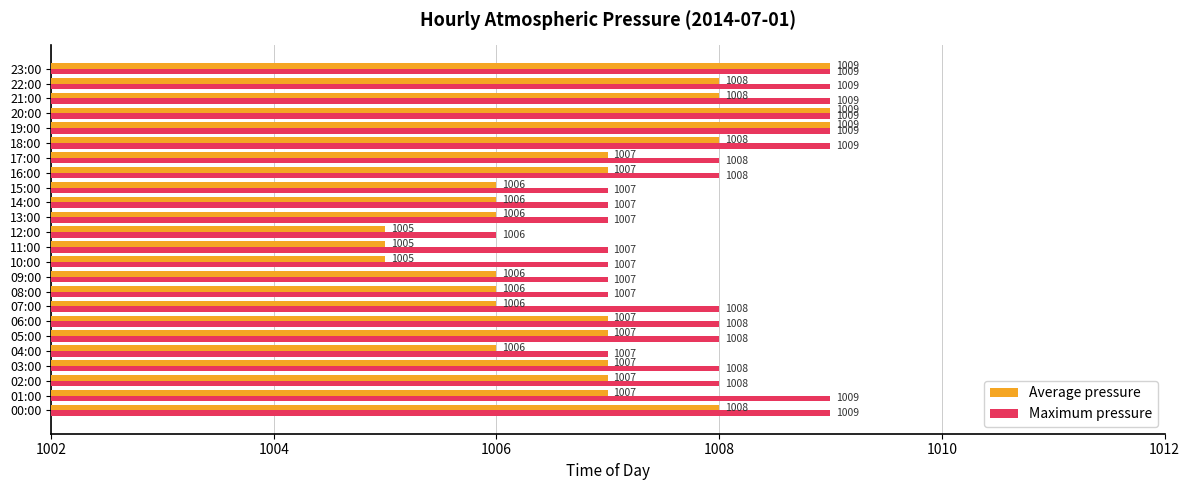

Count the number of data series in this chart.

2